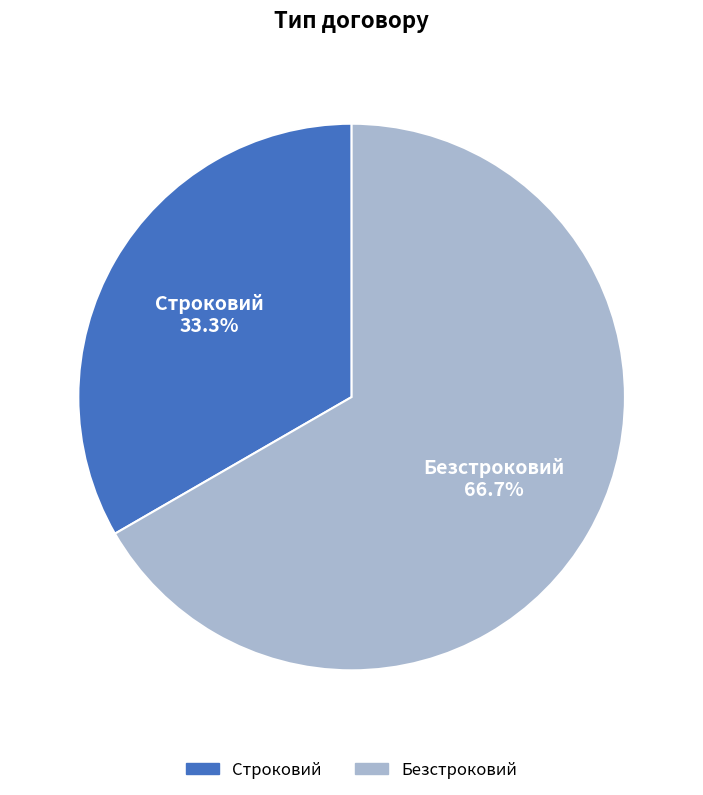

Does any single category account for the majority?

Yes